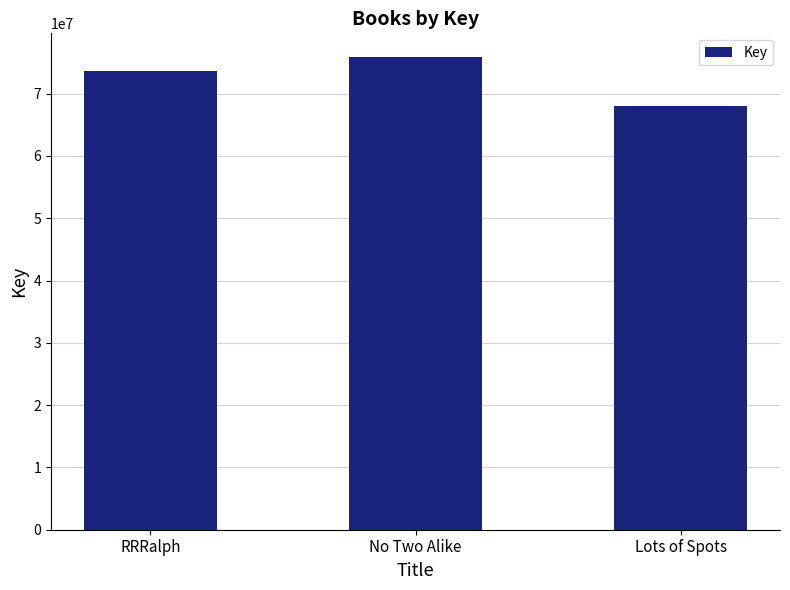

What is the change in value from No Two Alike to Lots of Spots?

-7850527